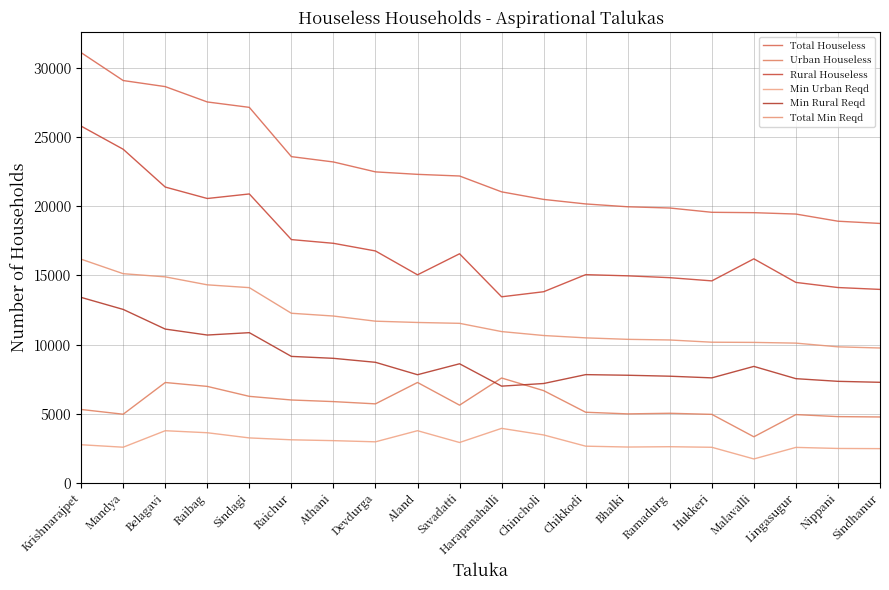

What is the label of the 16th point from the right?

Sindagi